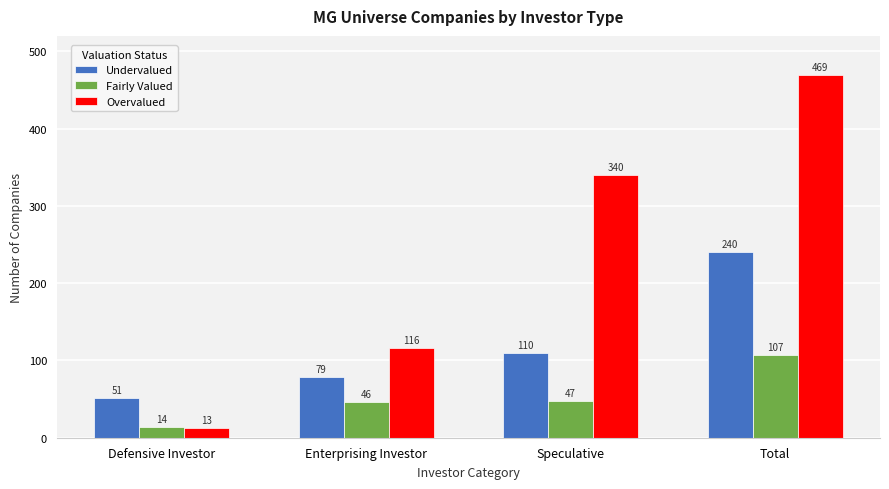

What is the label of the 3rd bar from the right?

Enterprising Investor